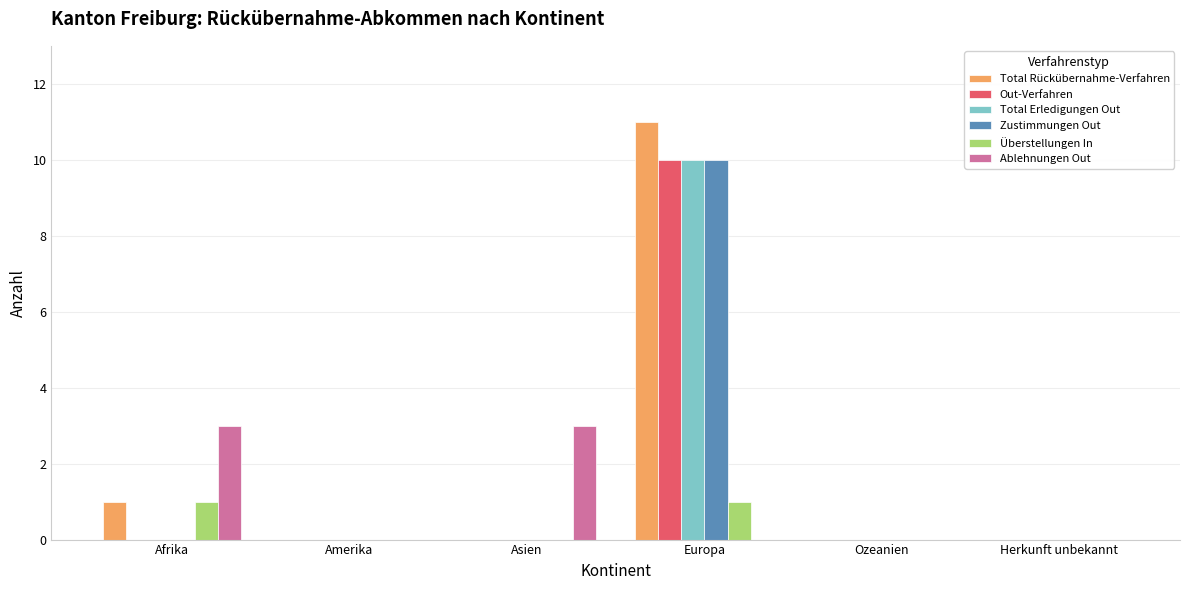

Reading left to right, transcribe all the data shown in this chart.

Total Rückübernahme-Verfahren: 1	0	0	11	0	0
Out-Verfahren: 0	0	0	10	0	0
Total Erledigungen Out: 0	0	0	10	0	0
Zustimmungen Out: 0	0	0	10	0	0
Überstellungen In: 1	0	0	1	0	0
Ablehnungen Out: 3	0	3	0	0	0